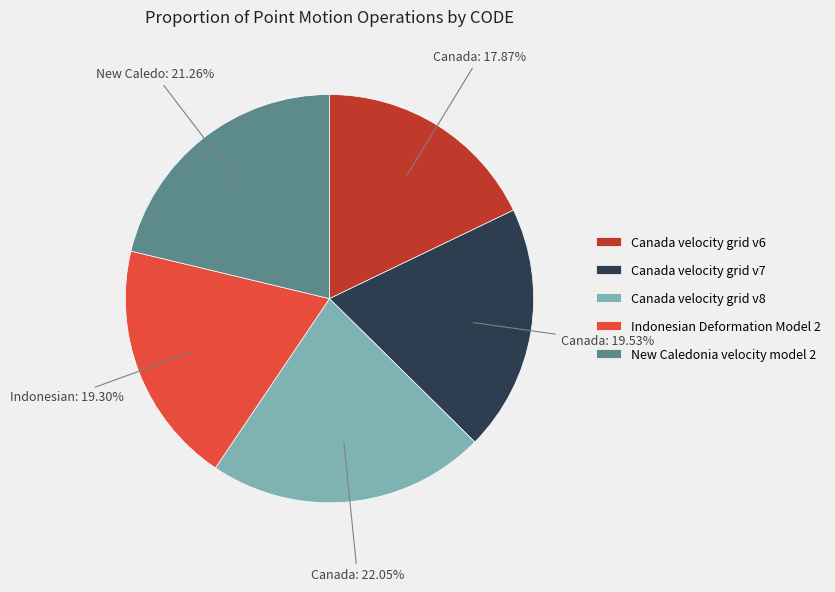

Which category has the smallest portion of the pie?

Canada velocity grid v6